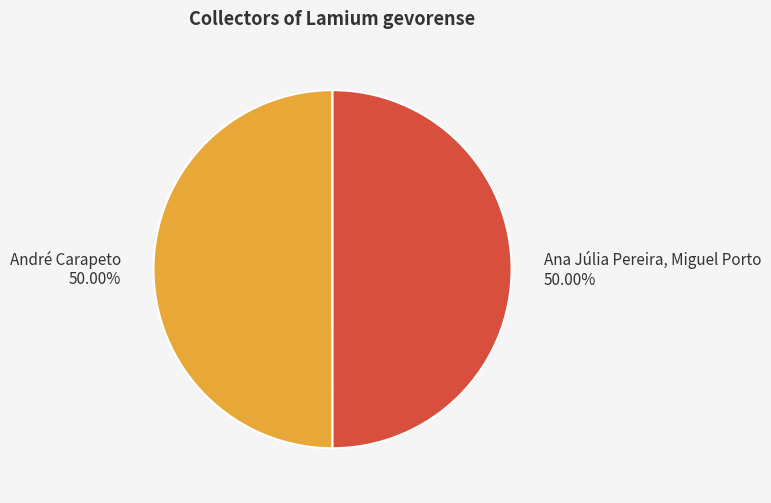

Do Ana Júlia Pereira, Miguel Porto and André Carapeto together represent more than half of the pie?

Yes